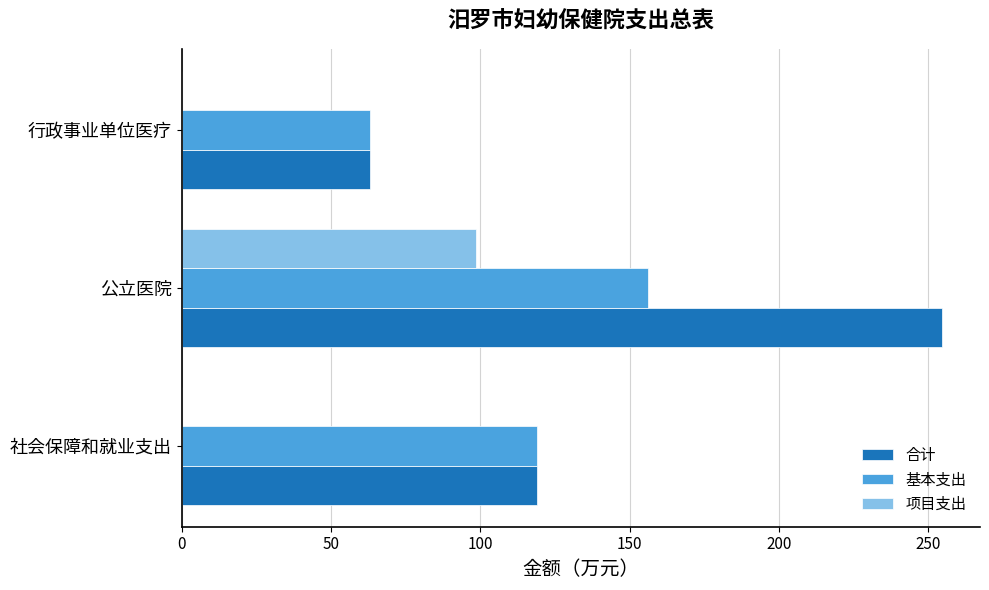

How many values in the 基本支出 series exceed 118?

2